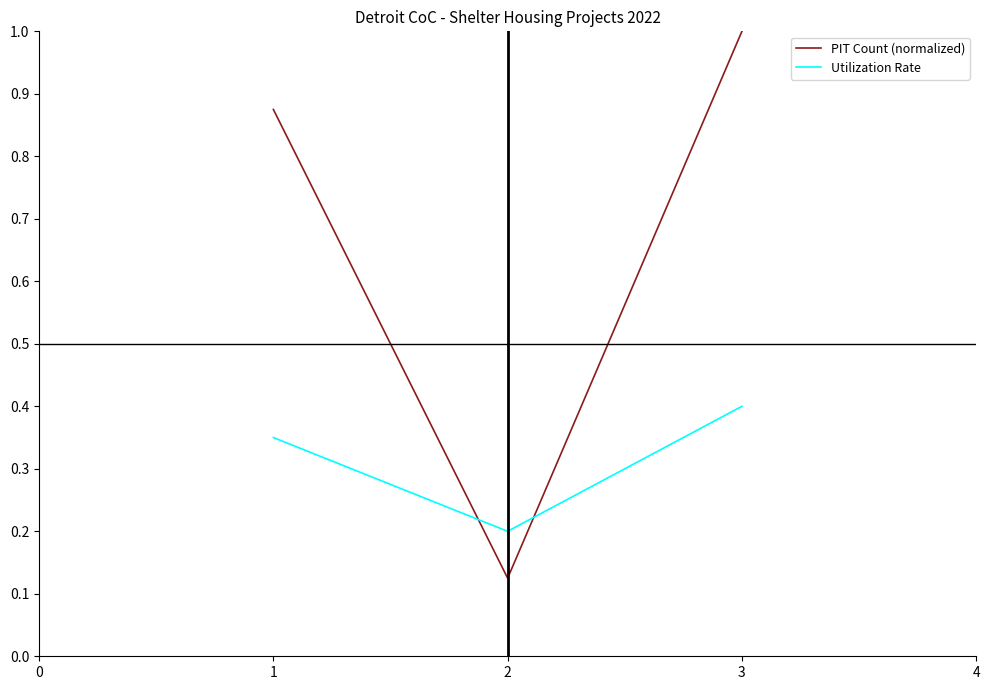

List the series in order of their overall mean, highest first.

PIT Count (normalized), Utilization Rate